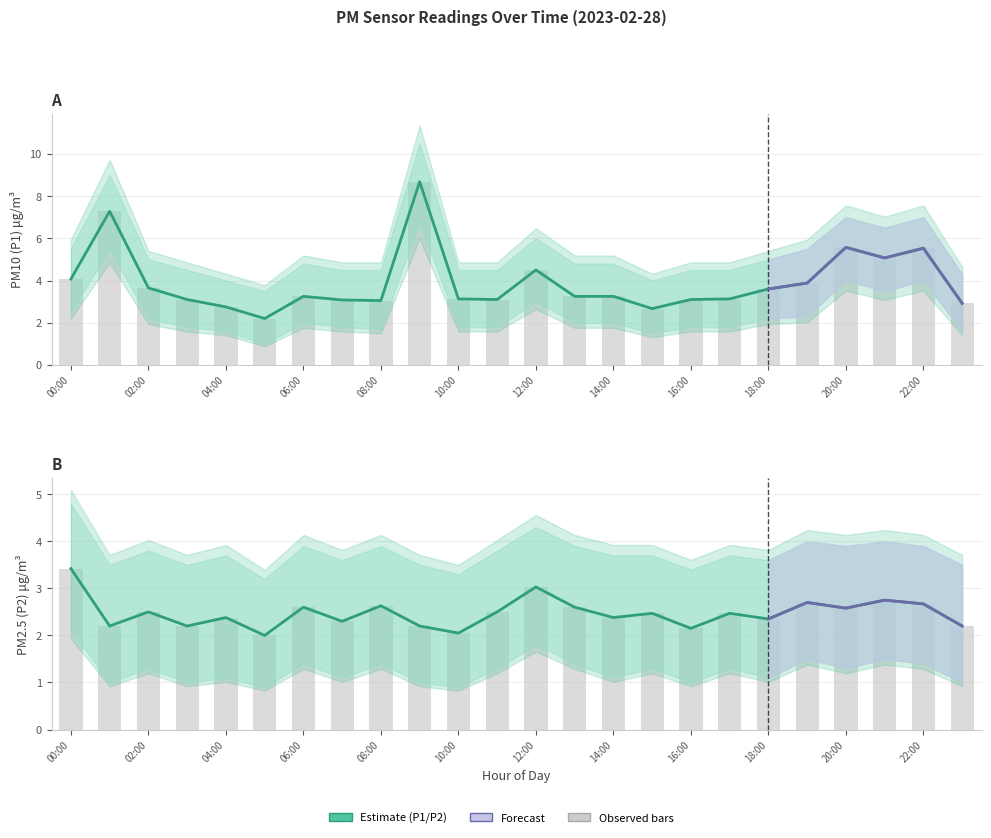

At which category is the sum across all series the highest?

09:00